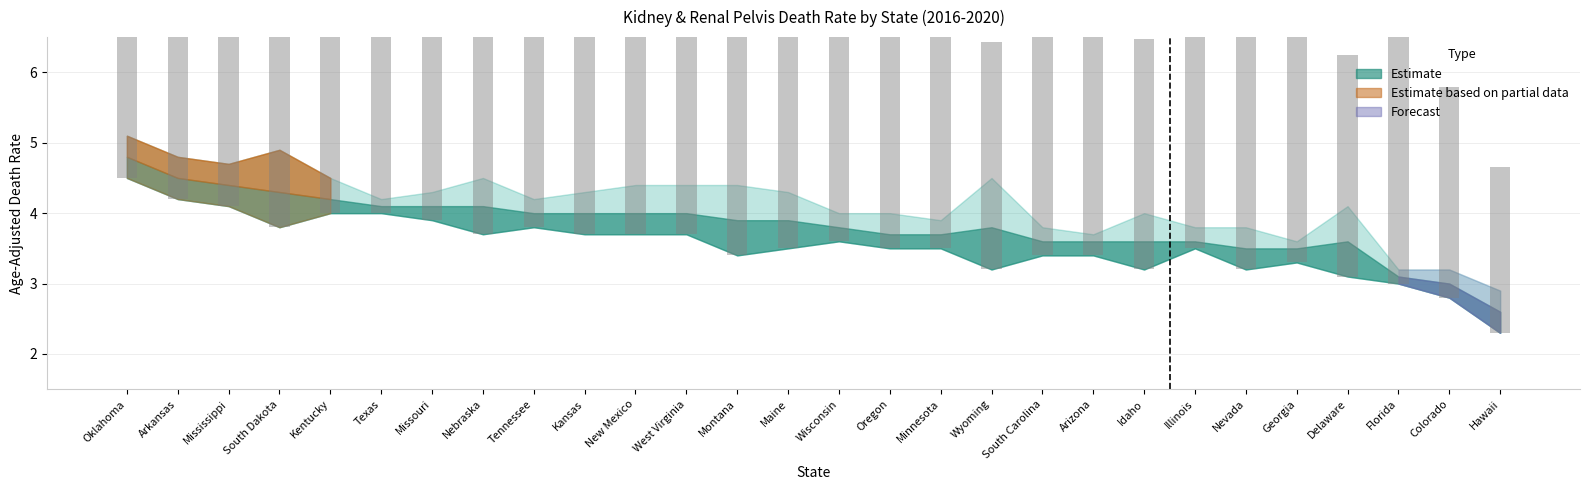

List the labels in order of value, smallest first.

Hawaii, Colorado, Delaware, Wyoming, Idaho, Nevada, Montana, Maine, South Carolina, Georgia, Oregon, Arizona, Minnesota, Nebraska, West Virginia, New Mexico, Kansas, South Dakota, Wisconsin, Florida, Illinois, Tennessee, Missouri, Kentucky, Mississippi, Arkansas, Oklahoma, Texas